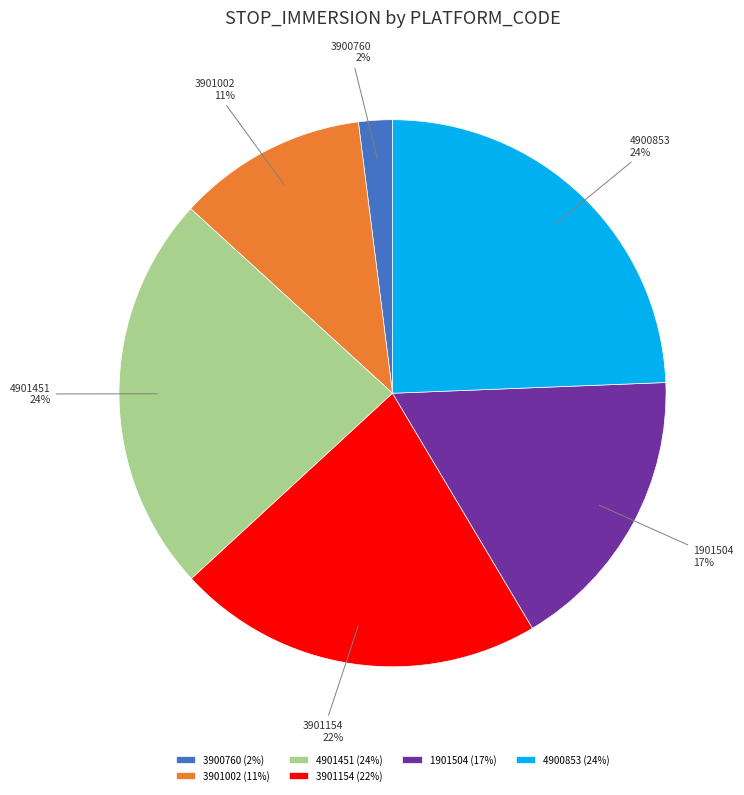

True or false: 4900853 accounts for 5% of the total.

False